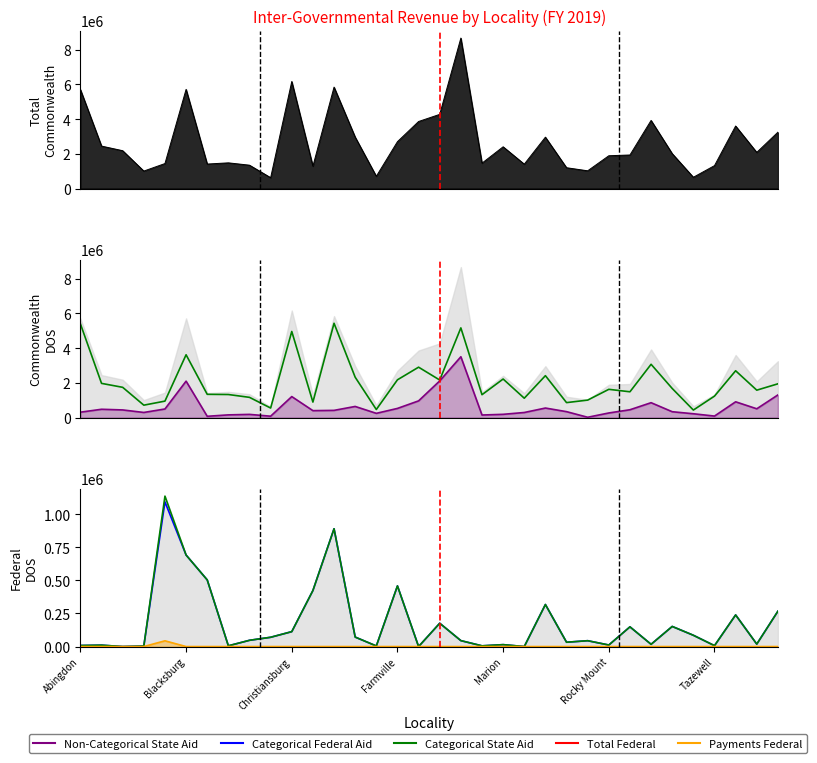

The Non-Categorical State Aid series shows 525010 at Farmville. True or false?

True